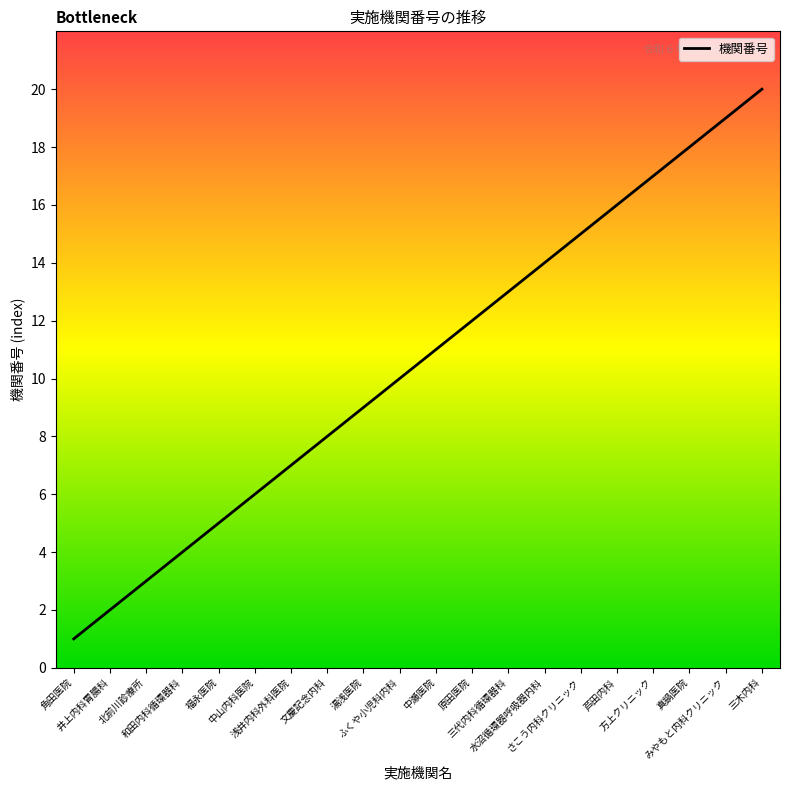

How many data points are above 11?

9